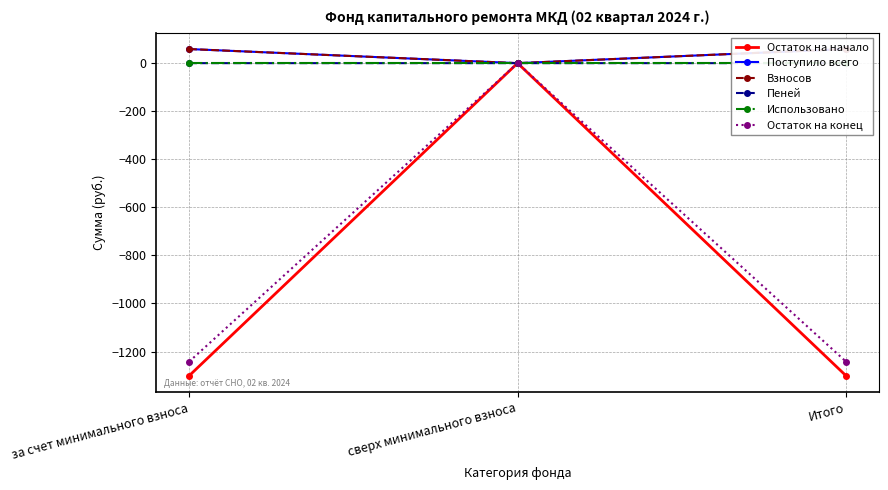

At which label does Пеней reach its minimum?

сверх минимального взноса